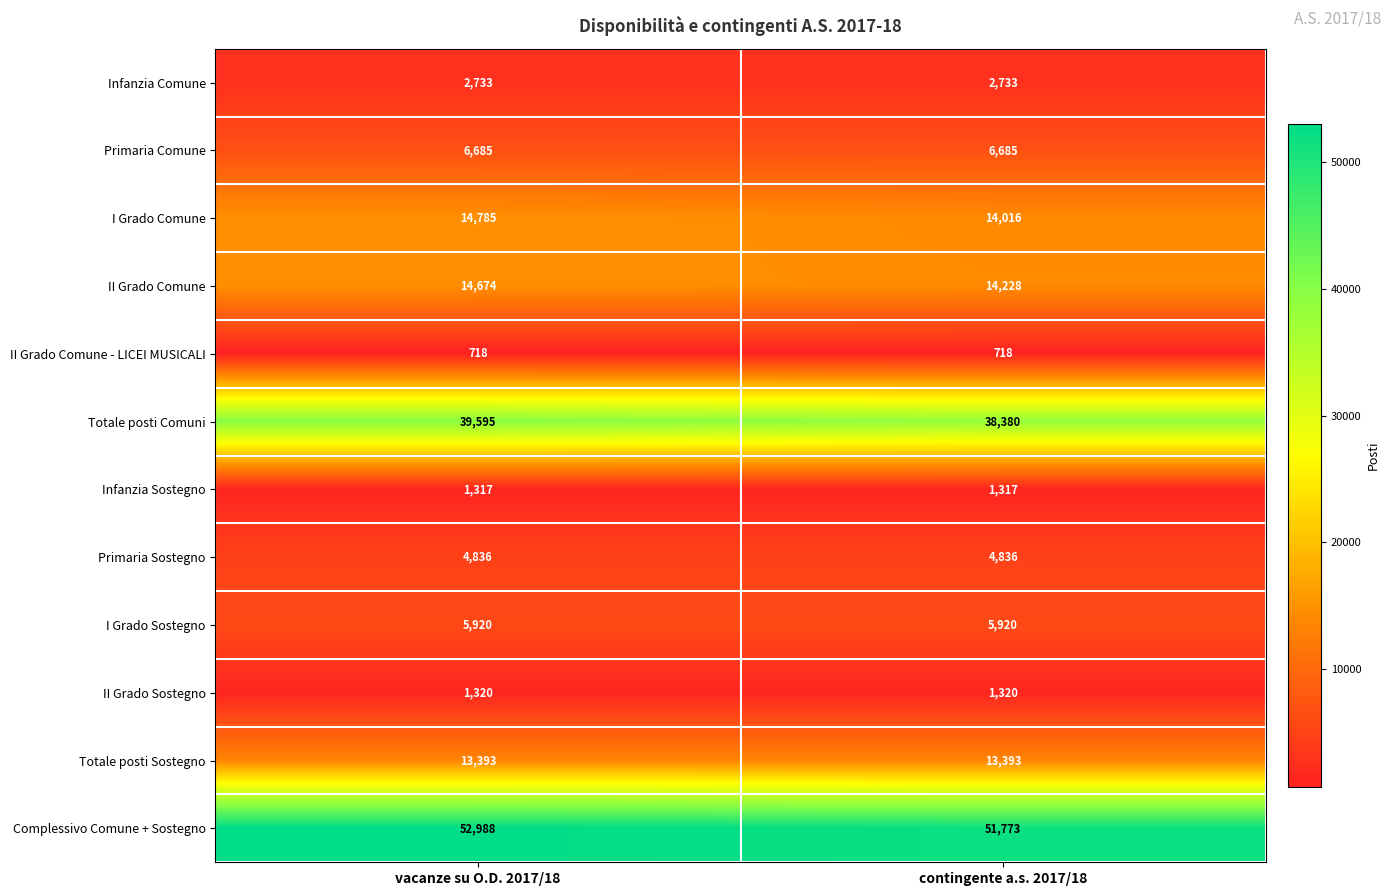

Reading right to left, extract all data points from this chart.

Infanzia Comune: 2733	2733
Primaria Comune: 6685	6685
I Grado Comune: 14016	14785
II Grado Comune: 14228	14674
II Grado Comune - LICEI MUSICALI: 718	718
Totale posti Comuni: 38380	39595
Infanzia Sostegno: 1317	1317
Primaria Sostegno: 4836	4836
I Grado Sostegno: 5920	5920
II Grado Sostegno: 1320	1320
Totale posti Sostegno: 13393	13393
Complessivo Comune + Sostegno: 51773	52988